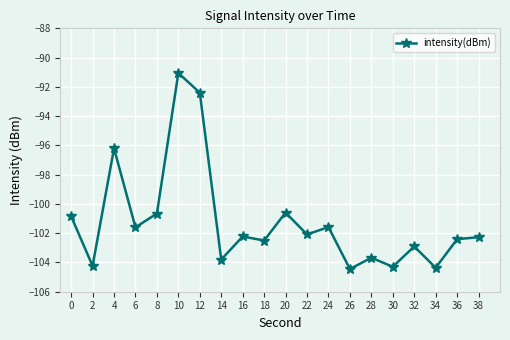

At which category does the data reach its first local peak?

4